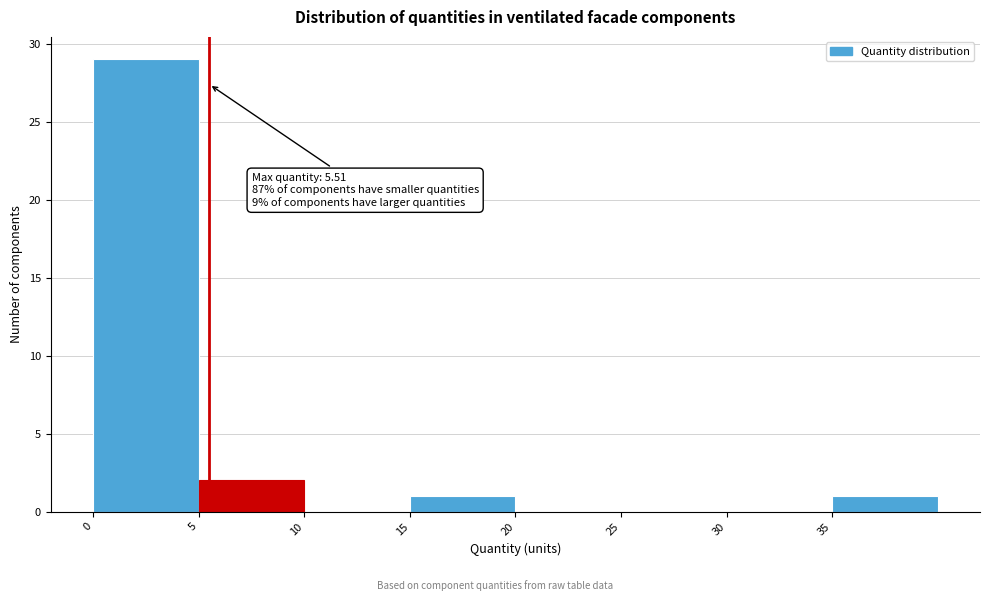

Over which range of the x-axis is the bar tallest?

0 to 5